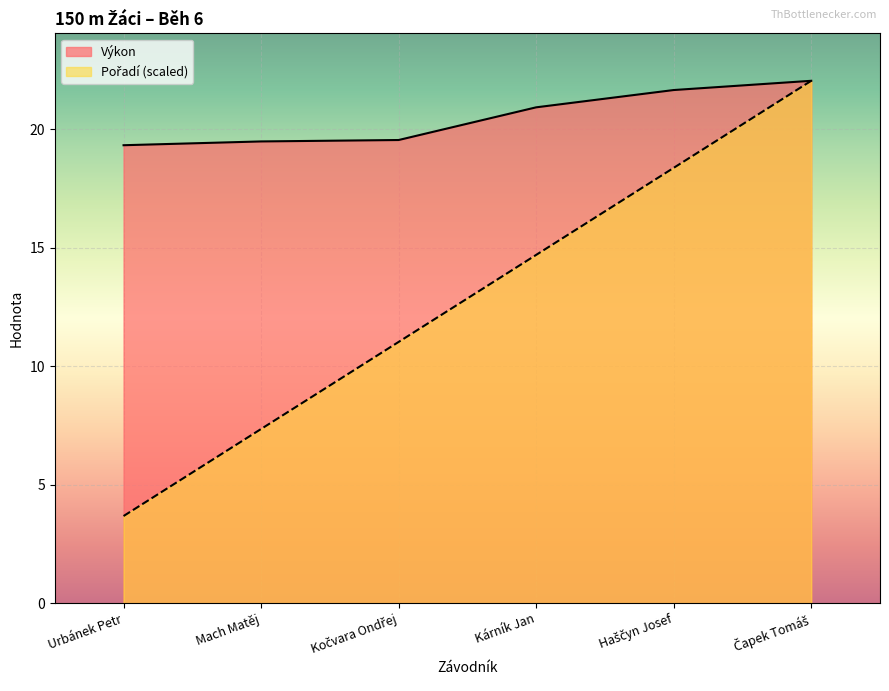

Which series has the largest total across all categories?

Výkon